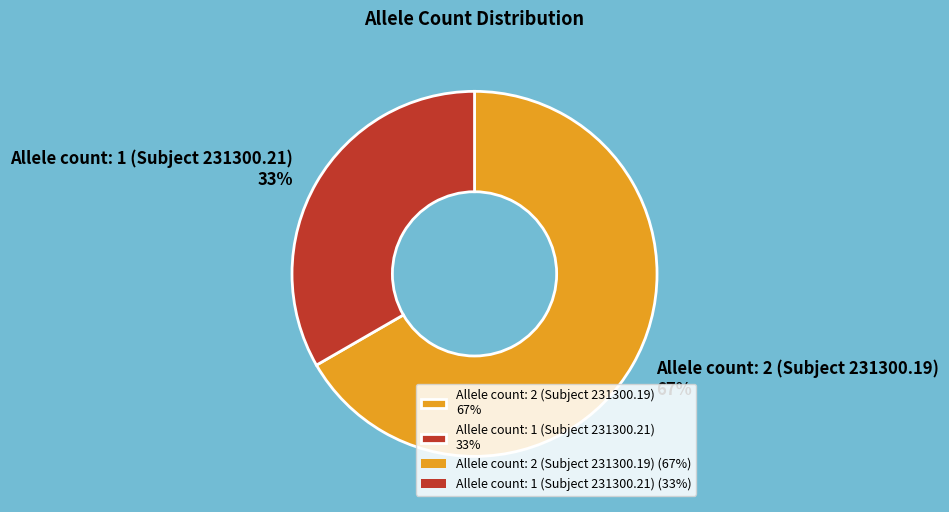

Does Allele count: 2 (Subject 231300.19) represent more than half of the total?

Yes